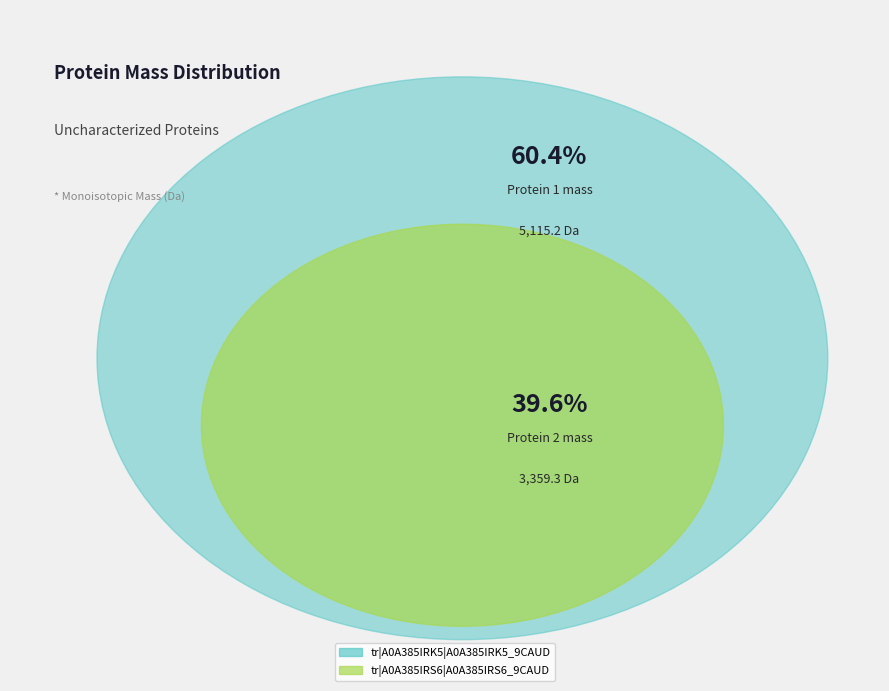

Which category has the smallest portion of the pie?

tr|A0A385IRS6|A0A385IRS6_9CAUD